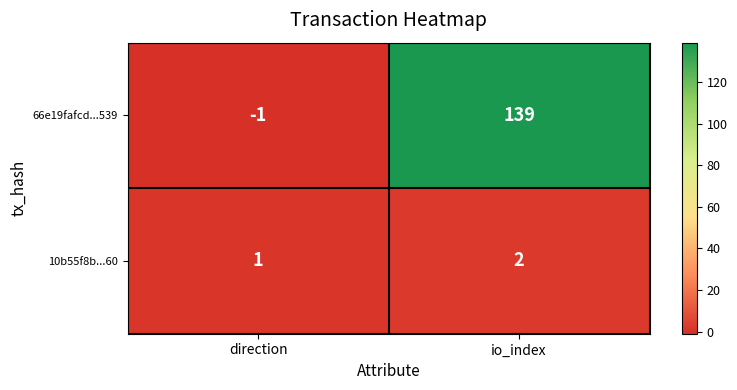

What is the sum of all 10b55f8b...60 values?

3